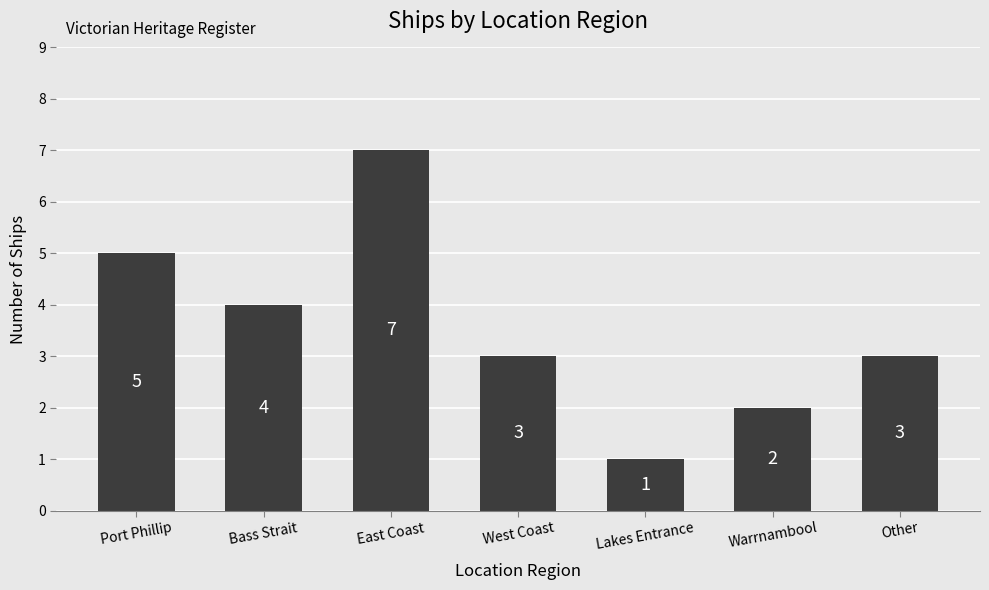

What is the value of the 3rd bar from the left?

7